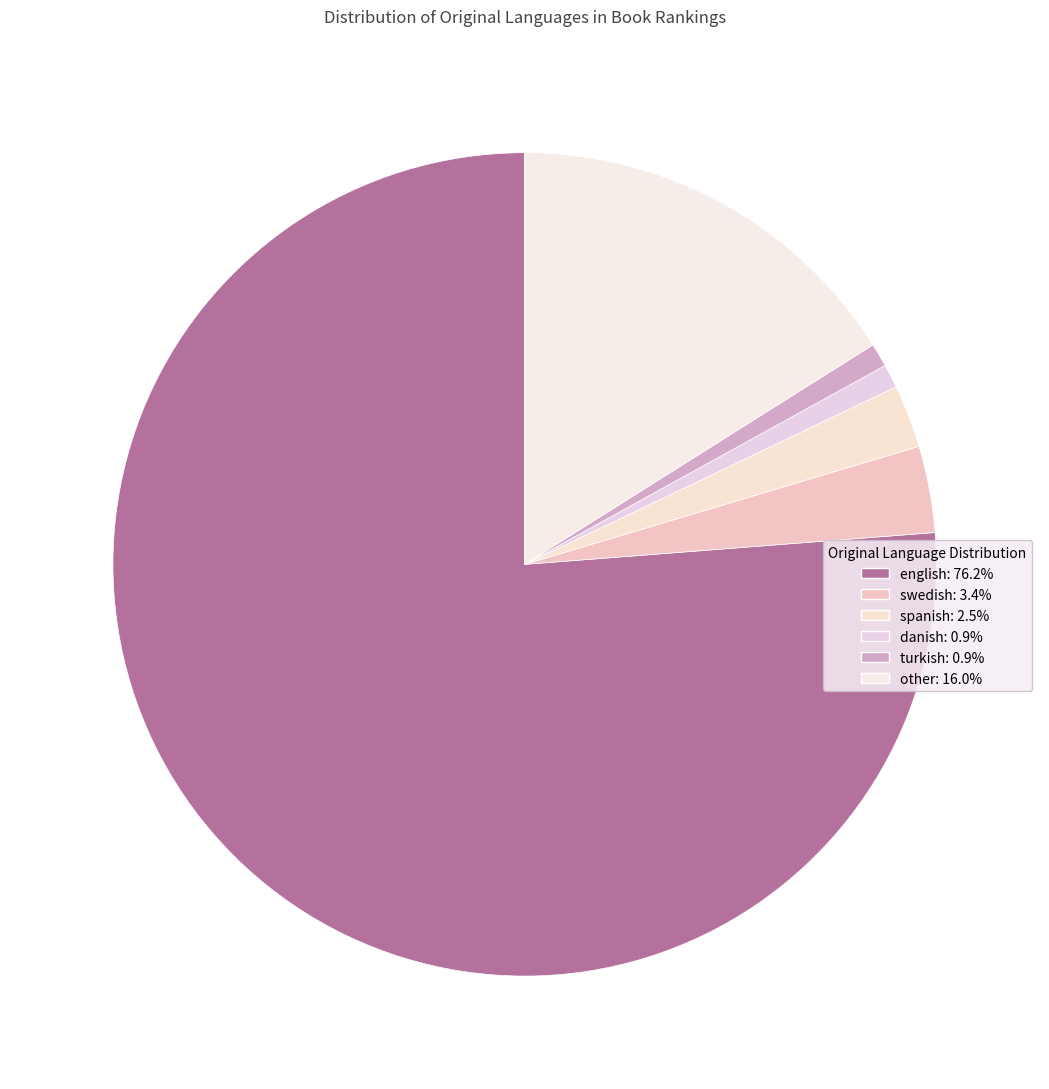

Count the number of slices in the pie.

6